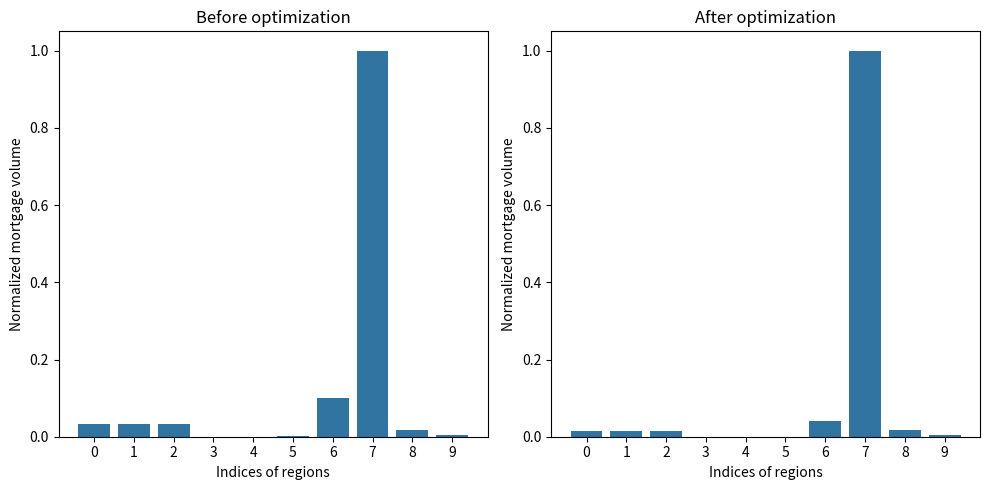

Rank the series by their maximum value, from highest to lowest.

March 2019, October 2021